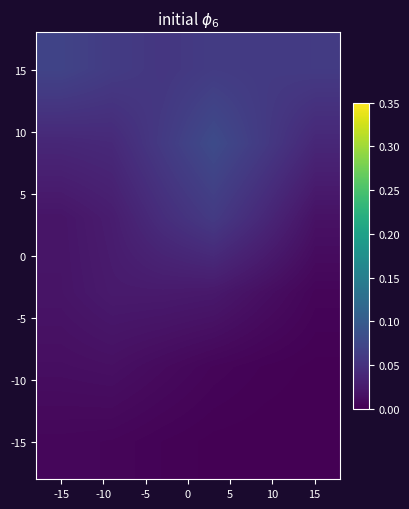

Count the number of data series in this chart.

6